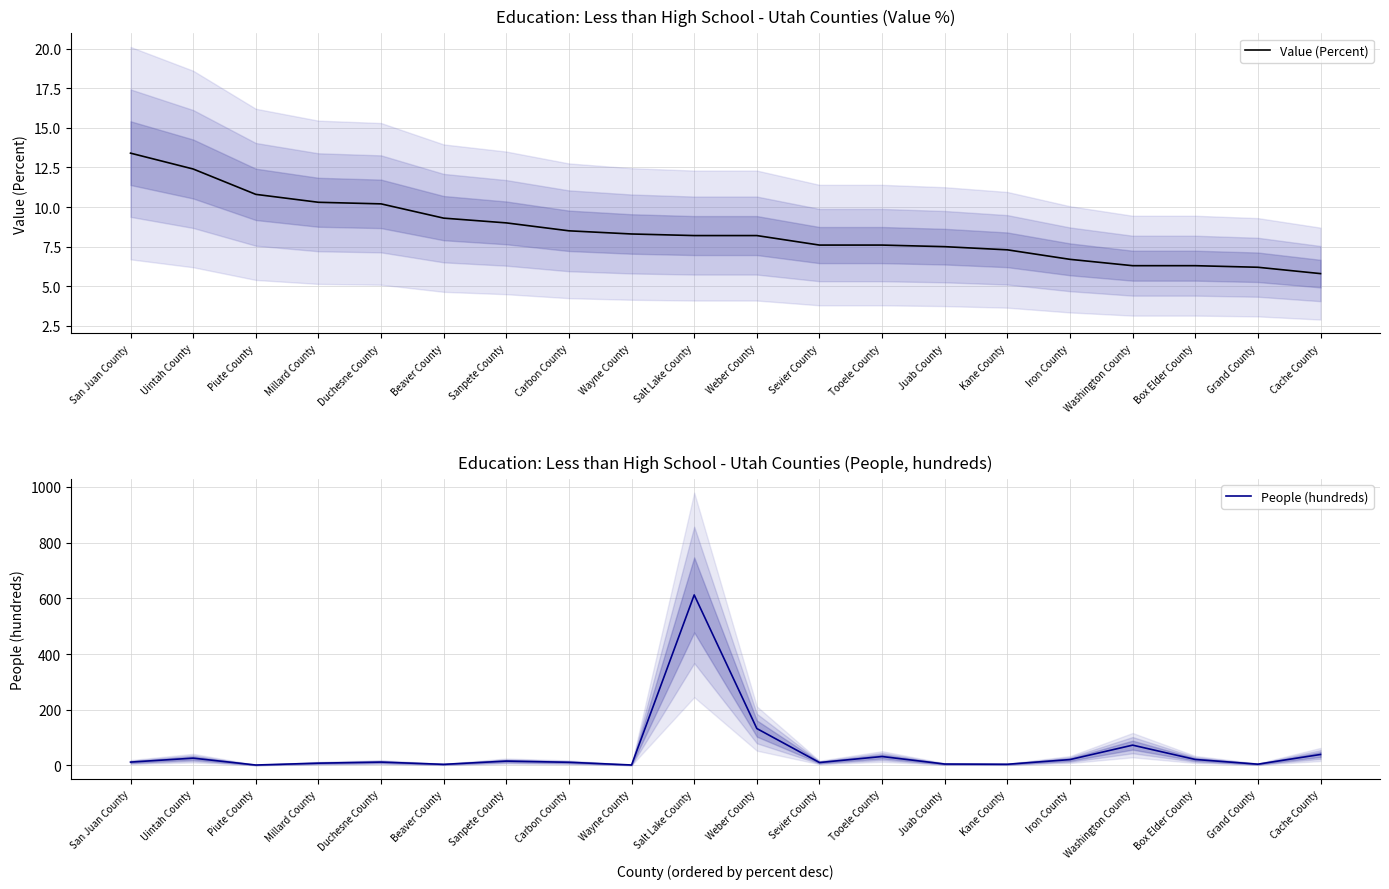

Which series ends up on top after the final intersection of Value (Percent) and People (hundreds)?

People (hundreds)